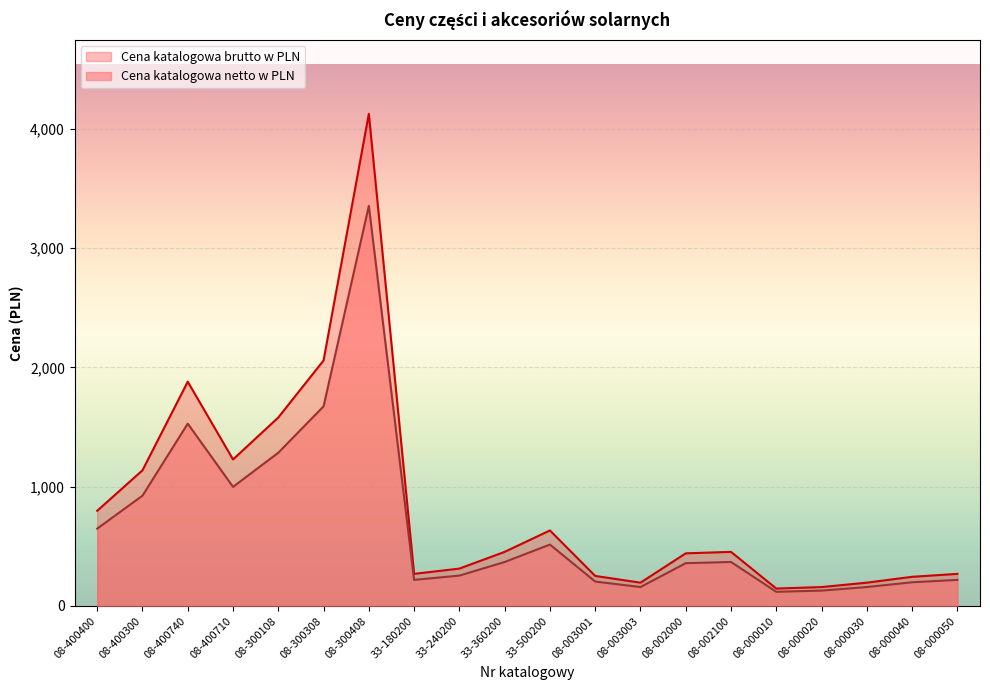

Rank the series by their maximum value, from lowest to highest.

Cena katalogowa netto w PLN, Cena katalogowa brutto w PLN